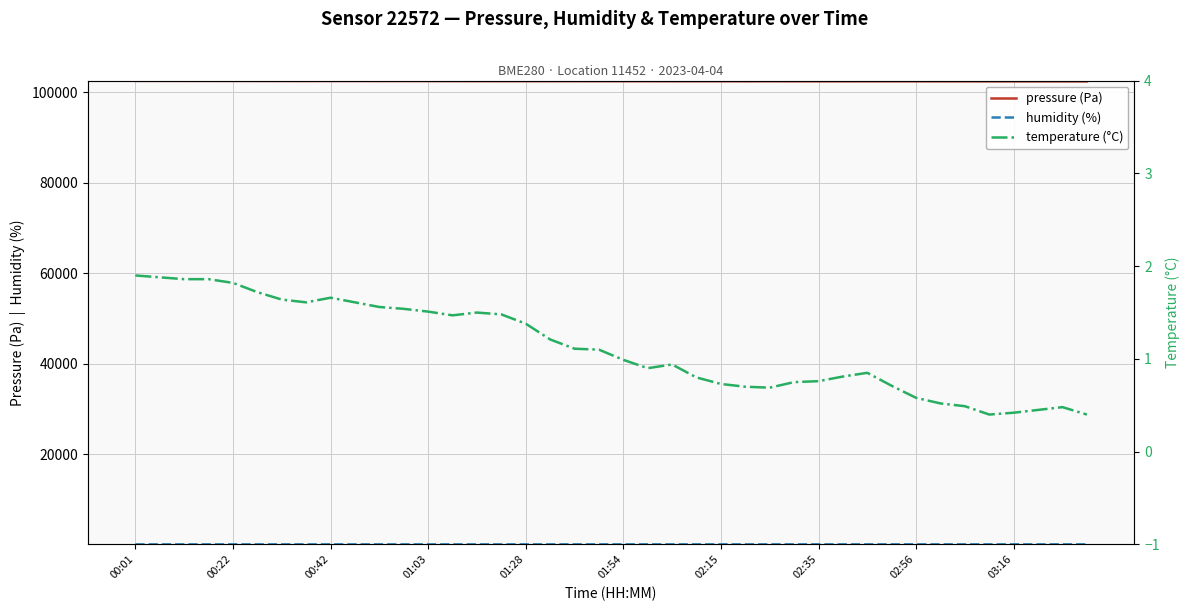

Does the chart display data point markers on the line(s)?

No